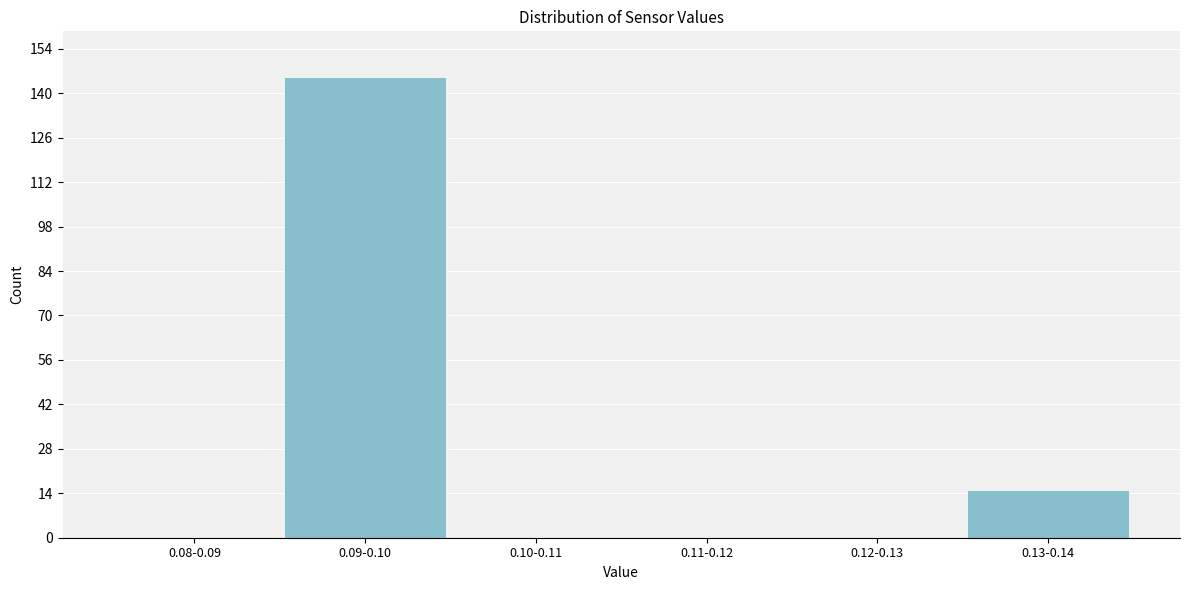

Reading right to left, extract all data points from this chart.

0.13-0.14=15	0.12-0.13=0	0.11-0.12=0	0.10-0.11=0	0.09-0.10=145	0.08-0.09=0